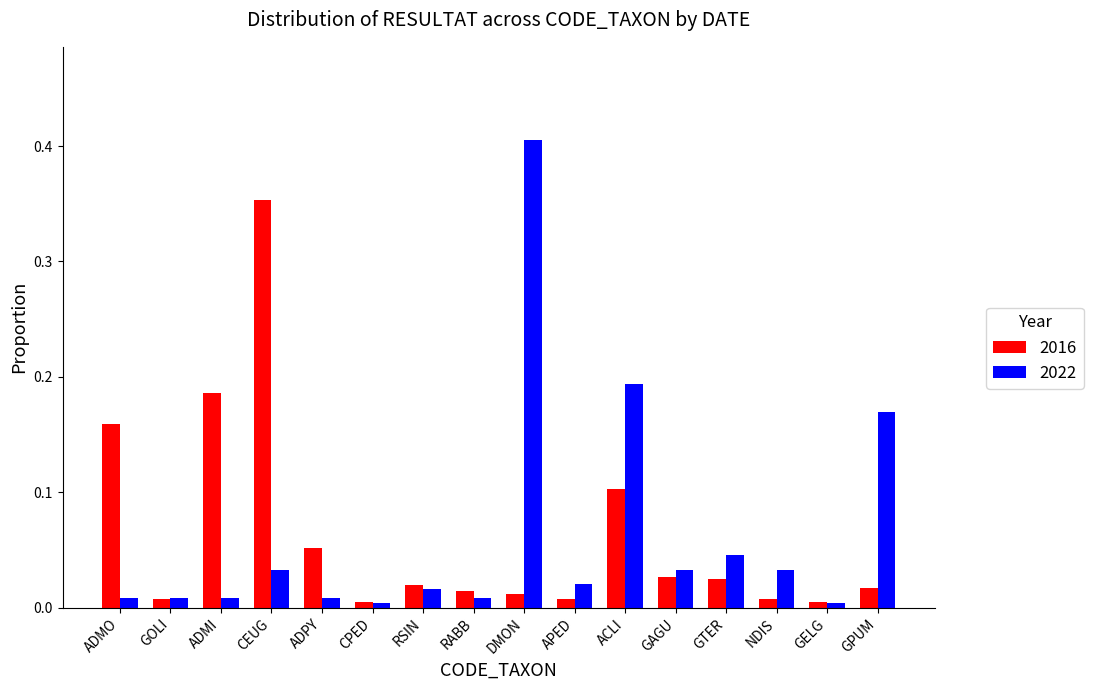

What is the sum of all 2022 values?

1.0